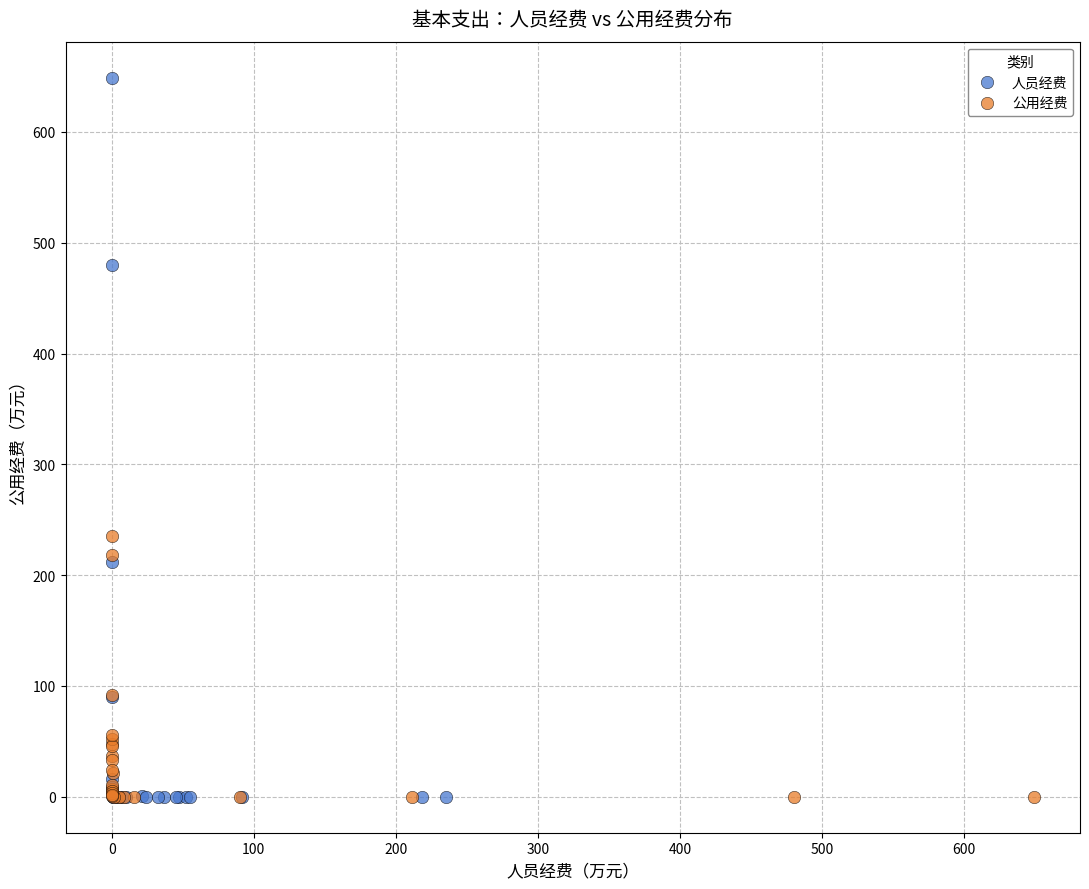

What are all the series names shown in the legend?

人员经费, 公用经费